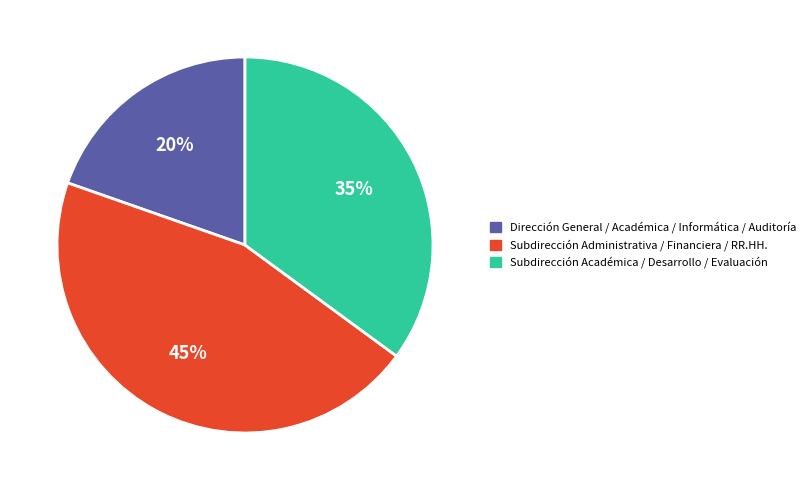

To the nearest percent, what is the average slice percentage?

33%